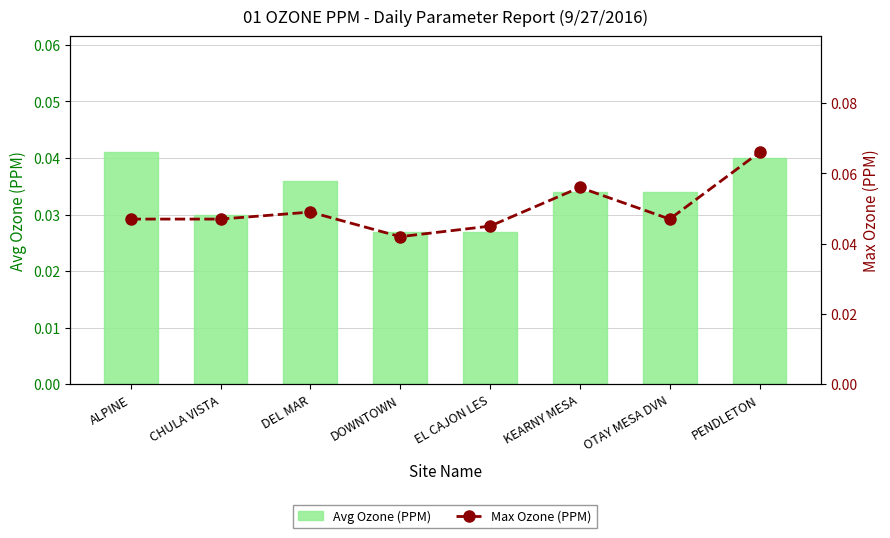

How many groups of bars are there?

8